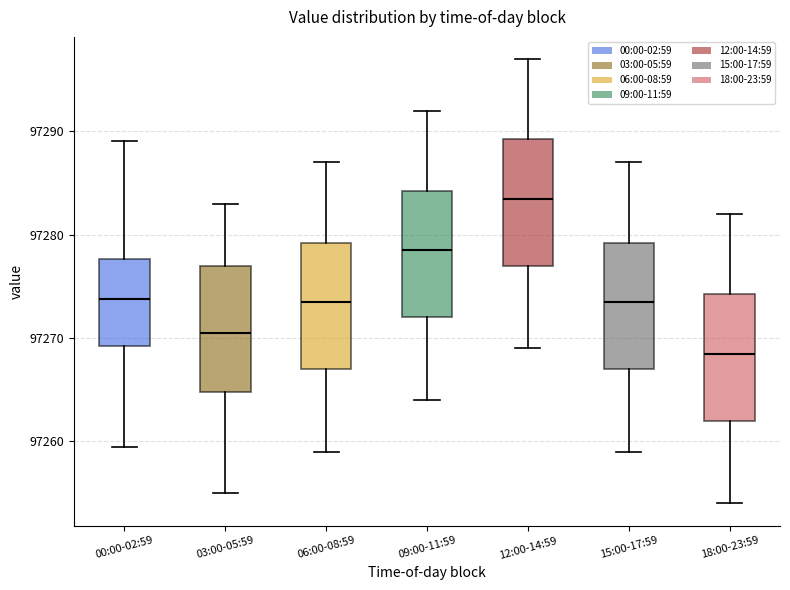

Reading left to right, read every box against the y-axis: the position of its median line, the range the box covers, and the ends of its whiskers. The values are not printed on the chart, so give them approximately, as read against the axis.

00:00-02:59: median 97274, box 97269 to 97278, whiskers 97259 to 97289
03:00-05:59: median 97271, box 97265 to 97277, whiskers 97255 to 97283
06:00-08:59: median 97274, box 97267 to 97279, whiskers 97259 to 97287
09:00-11:59: median 97279, box 97272 to 97284, whiskers 97264 to 97292
12:00-14:59: median 97284, box 97277 to 97289, whiskers 97269 to 97297
15:00-17:59: median 97274, box 97267 to 97279, whiskers 97259 to 97287
18:00-23:59: median 97269, box 97262 to 97274, whiskers 97254 to 97282